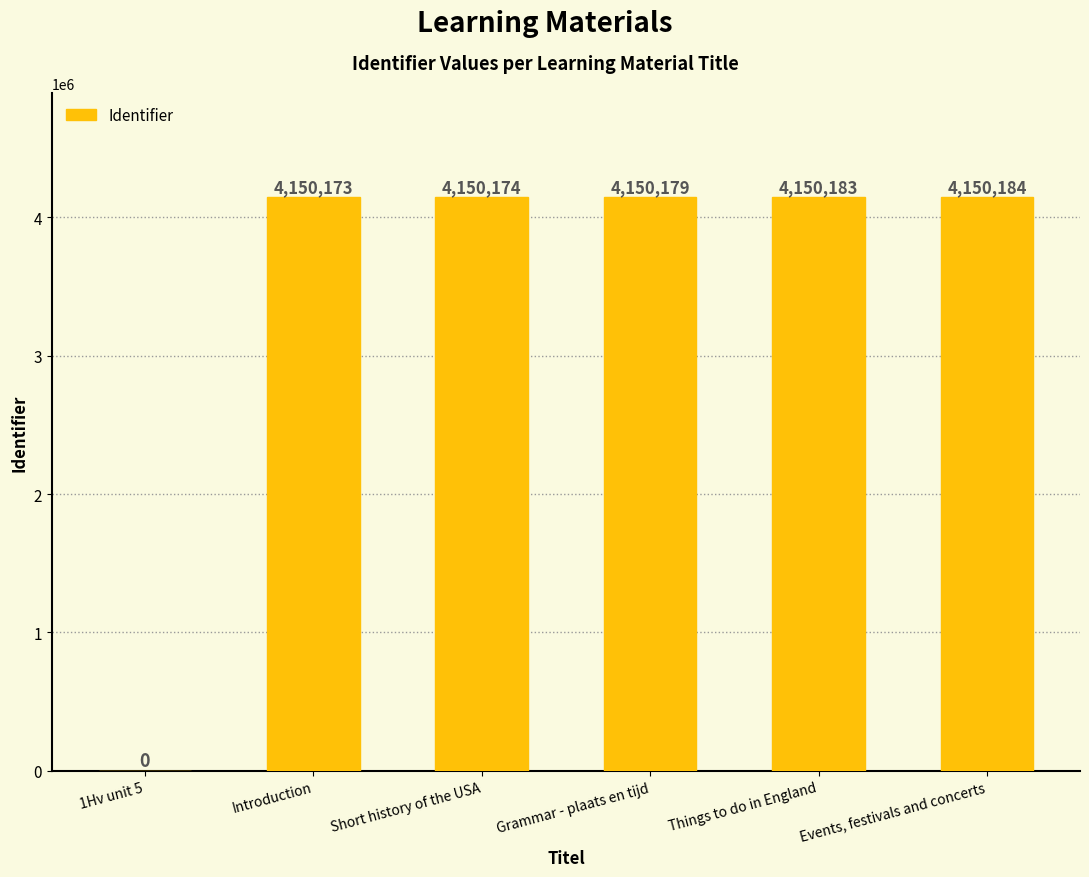

What is the sum of the values at Things to do in England and Grammar - plaats en tijd?

8300362